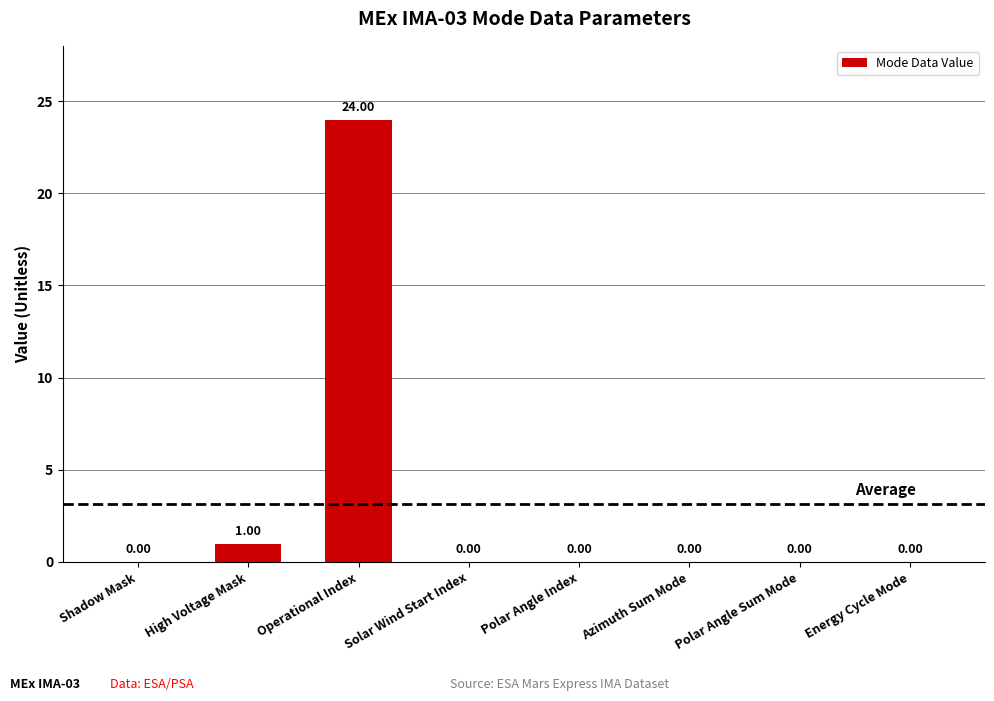

Is it true that the value at Solar Wind Start Index is -8?

False